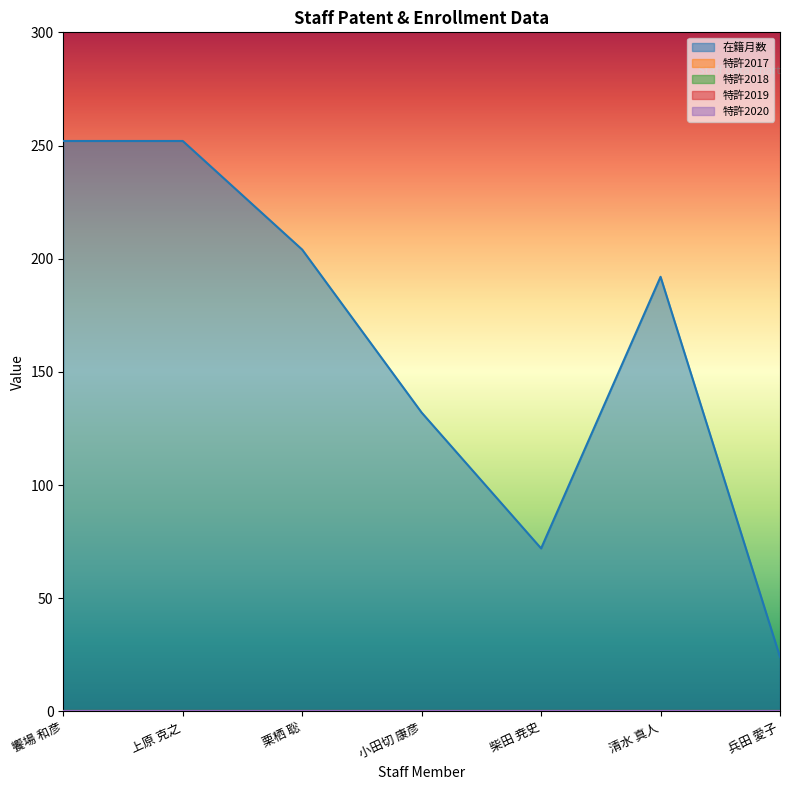

List the labels in order of 在籍月数 value, smallest first.

兵田 愛子, 柴田 尭史, 小田切 康彦, 清水 真人, 栗栖 聡, 饗場 和彦, 上原 克之